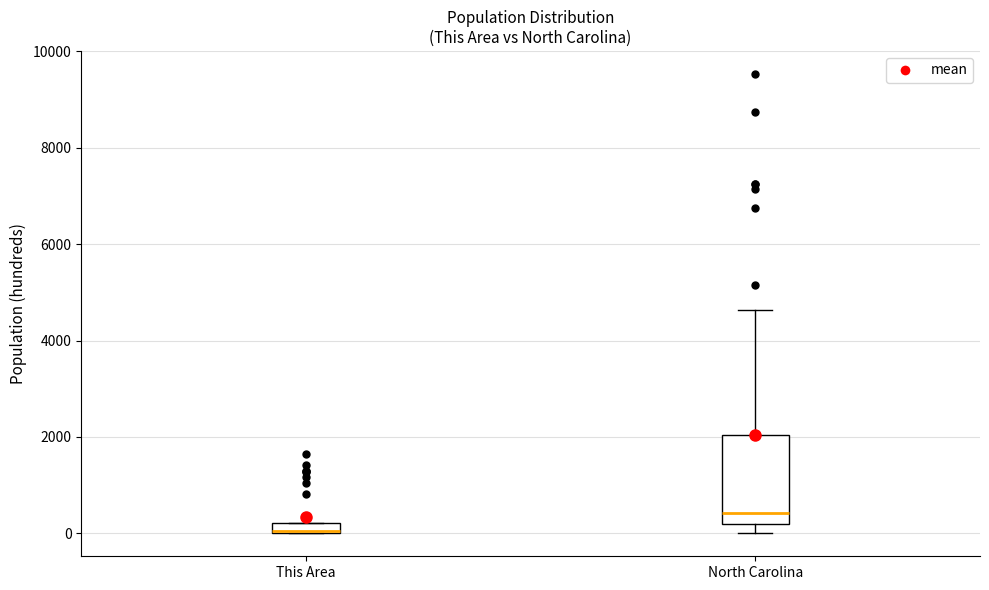

Which box has the highest median line?

North Carolina